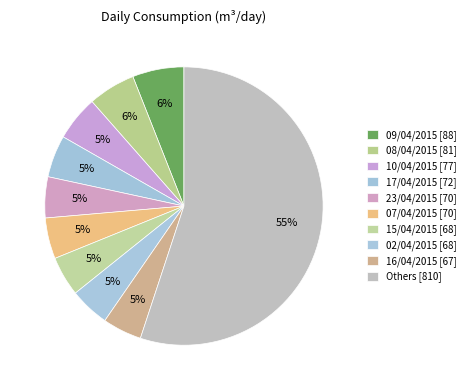

How many slices are in this pie chart?

10